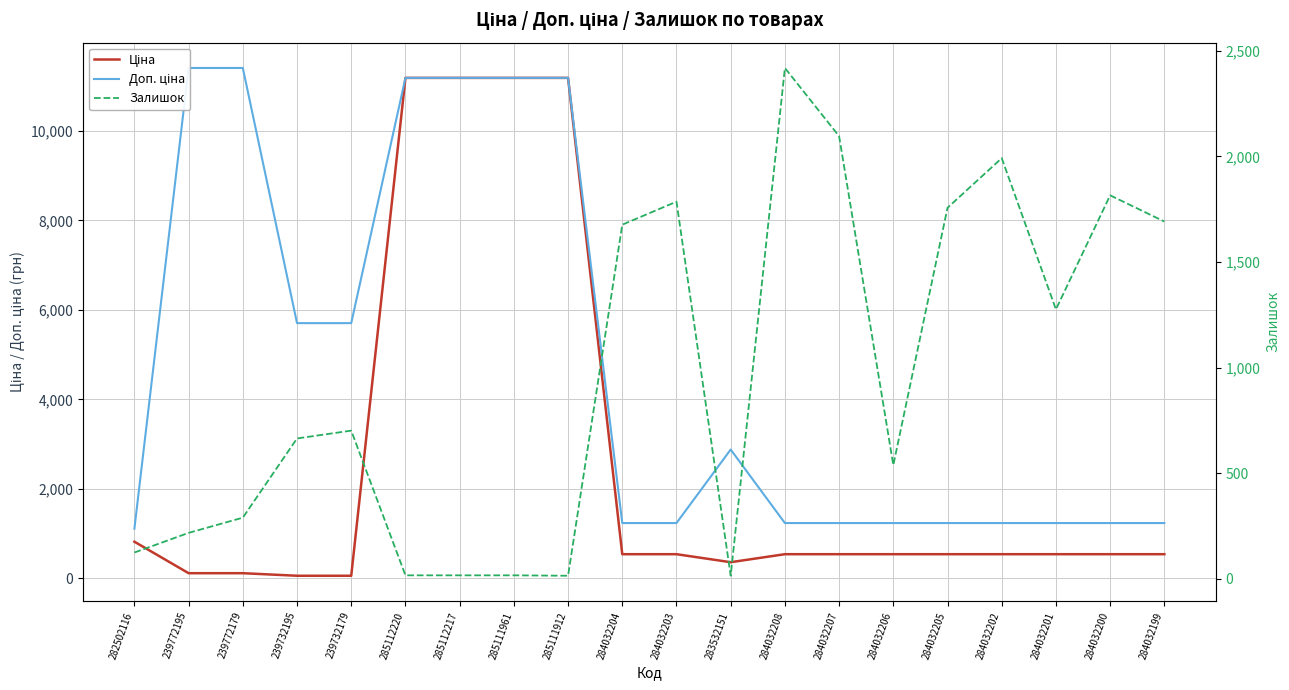

What is the value of the Ціна point at the 12th from the left?

359.9